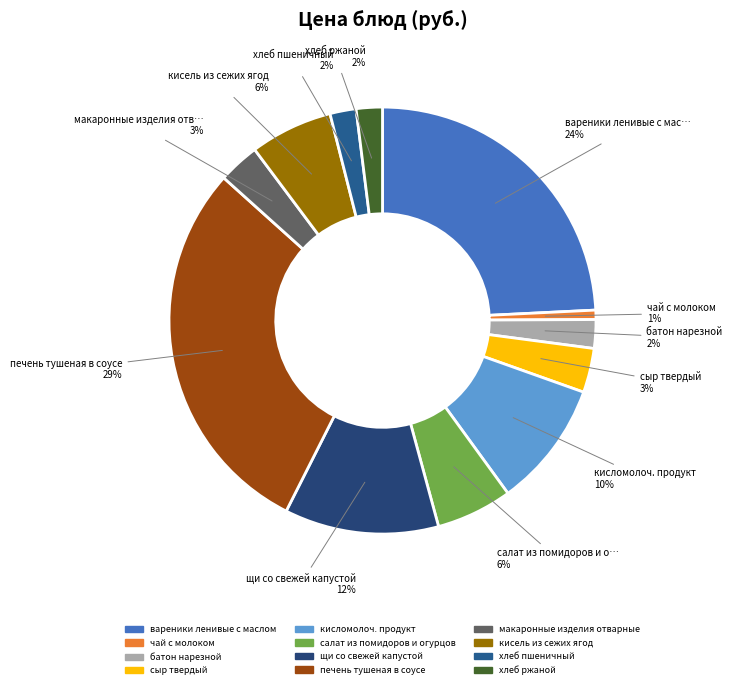

True or false: чай с молоком accounts for 11% of the total.

False